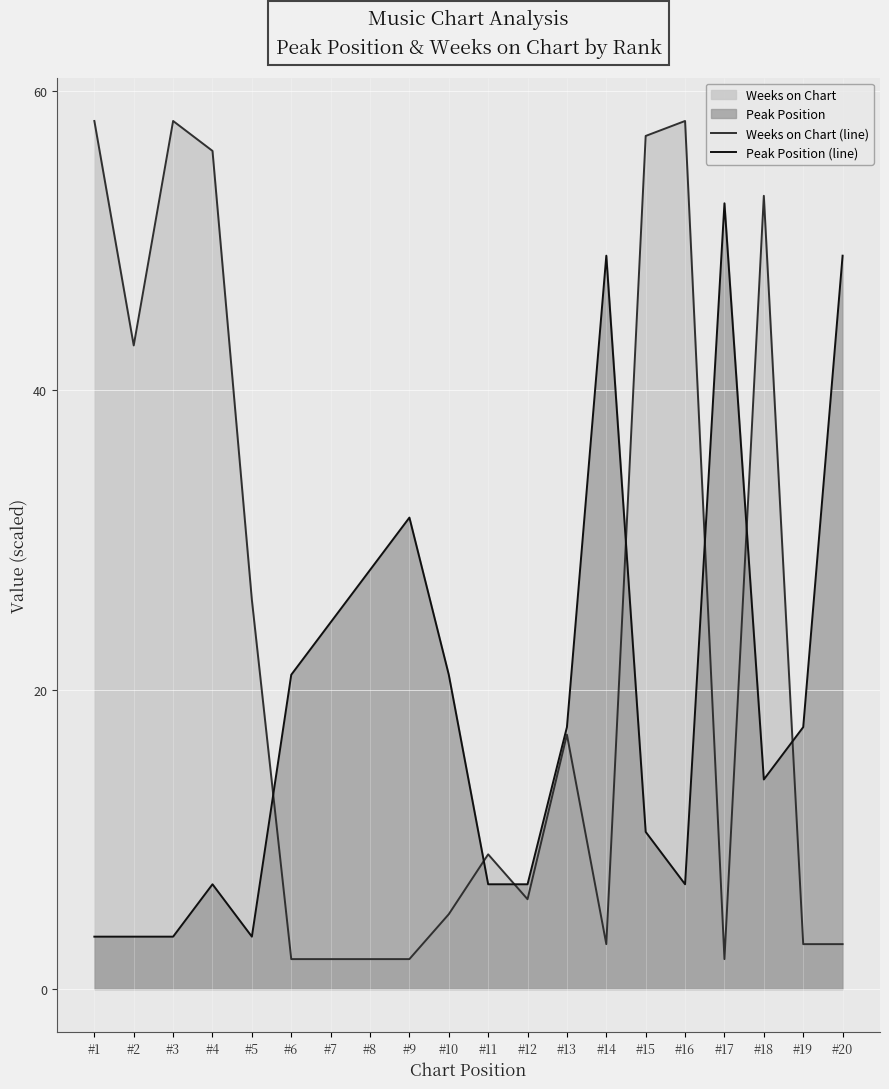

How many times do Weeks on Chart (line) and Peak Position (line) cross each other?

7